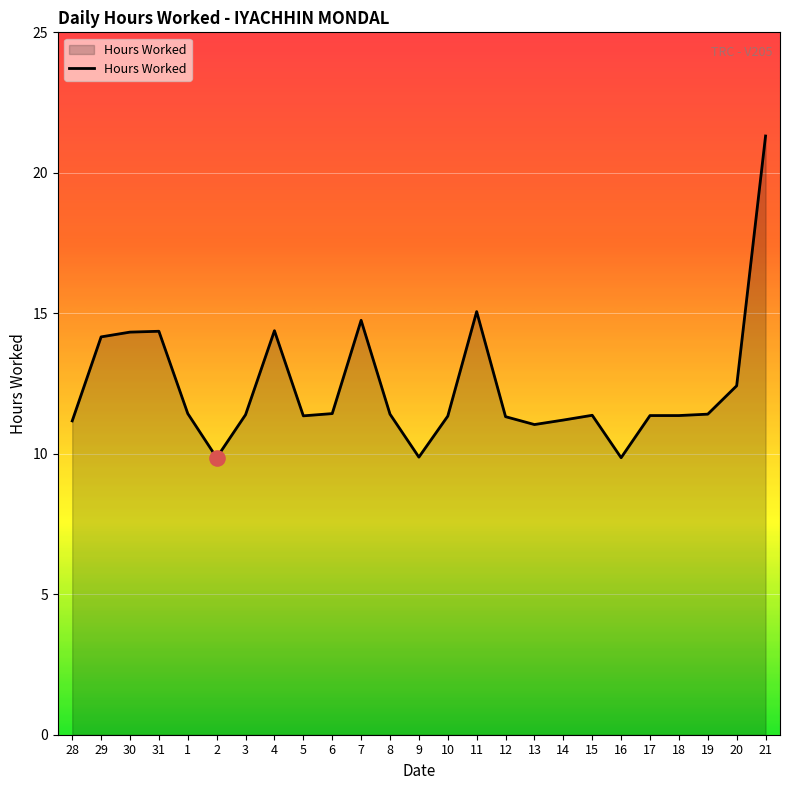

What is the change in value from 4 to 12?

-3.1